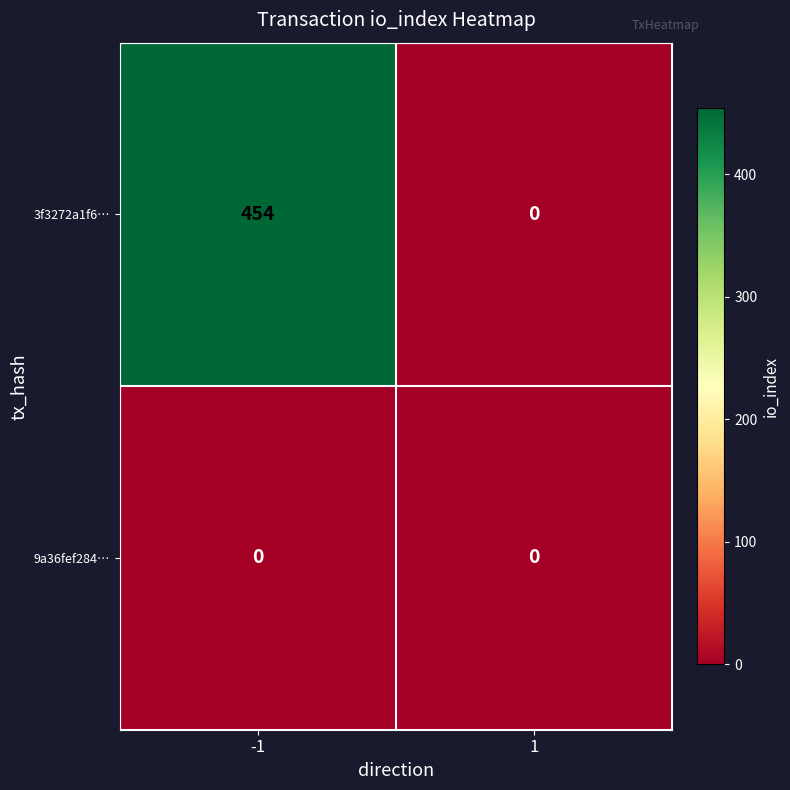

Is the value of 3f3272a1f6… at -1 greater than the value of 9a36fef284… at 1?

Yes